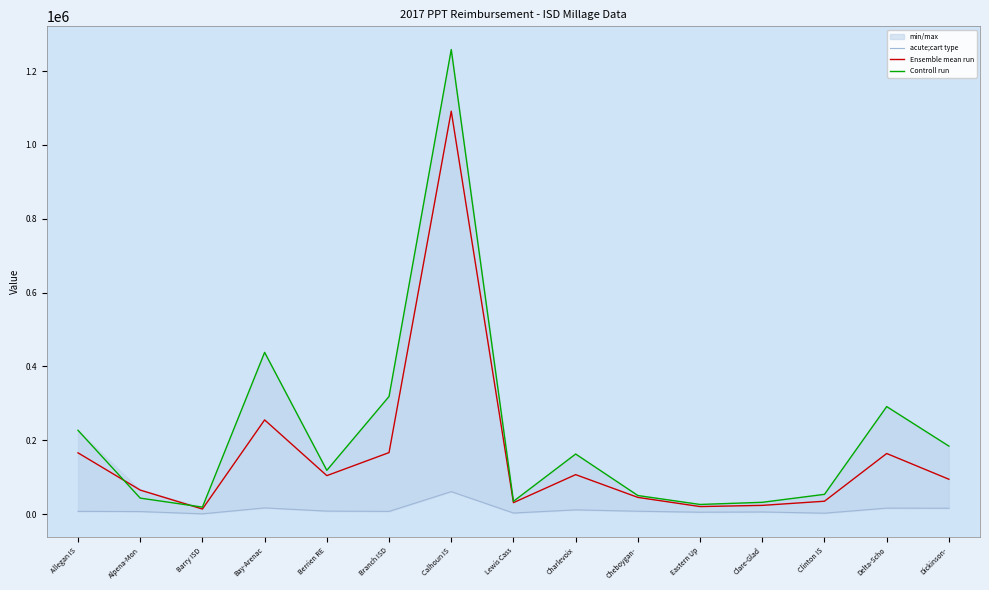

Between Alpena-Mon and Barry ISD, which series saw the biggest shift?

Ensemble mean run